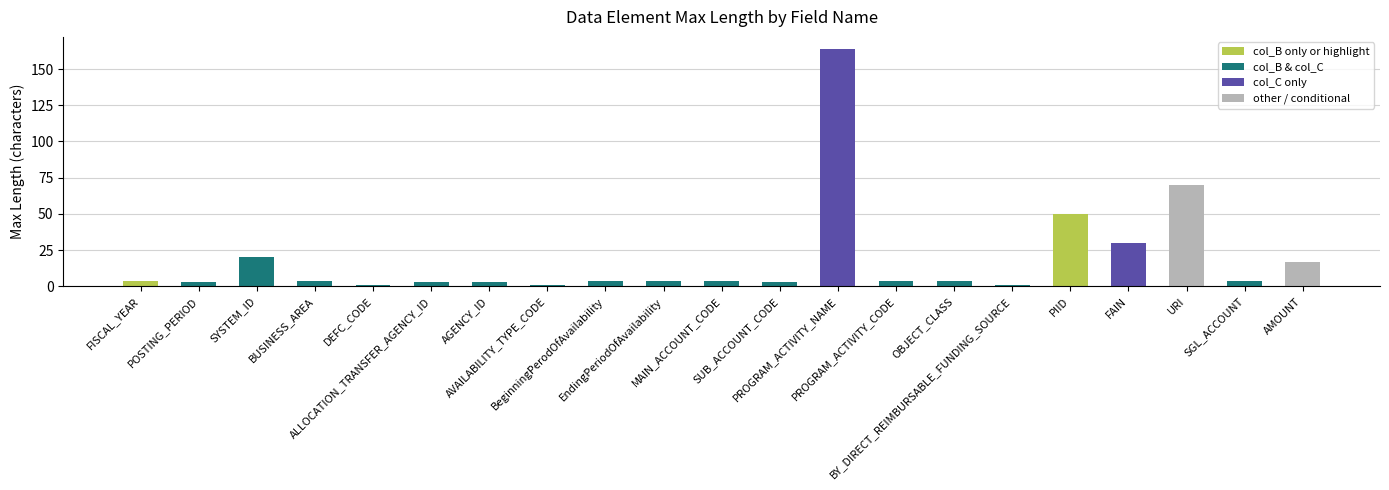

What is the change in value from FISCAL_YEAR to ALLOCATION_TRANSFER_AGENCY_ID?

-1